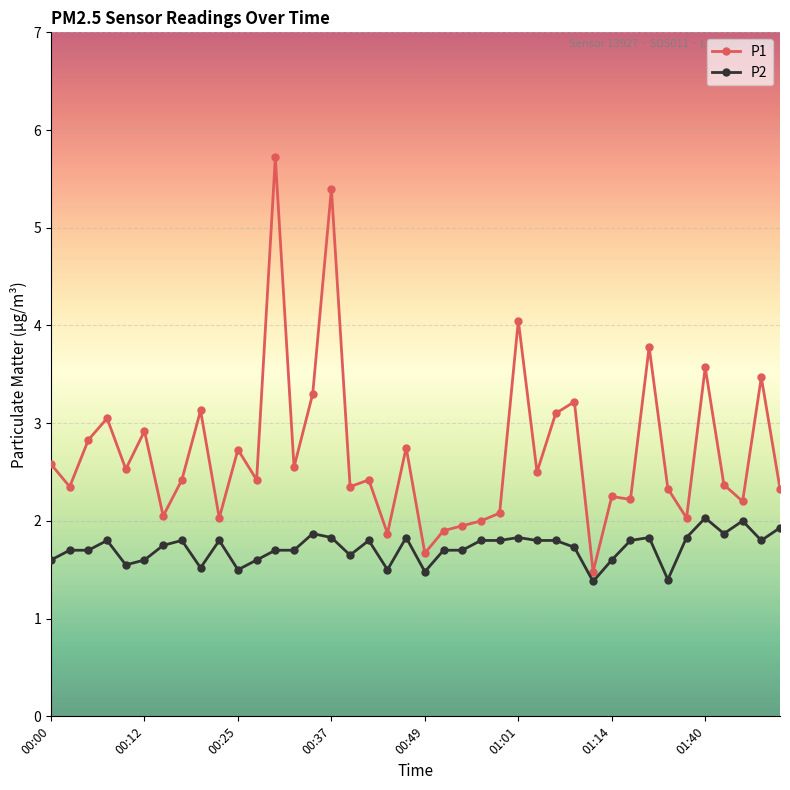

True or false: P2 and P1 cross at least once.

False